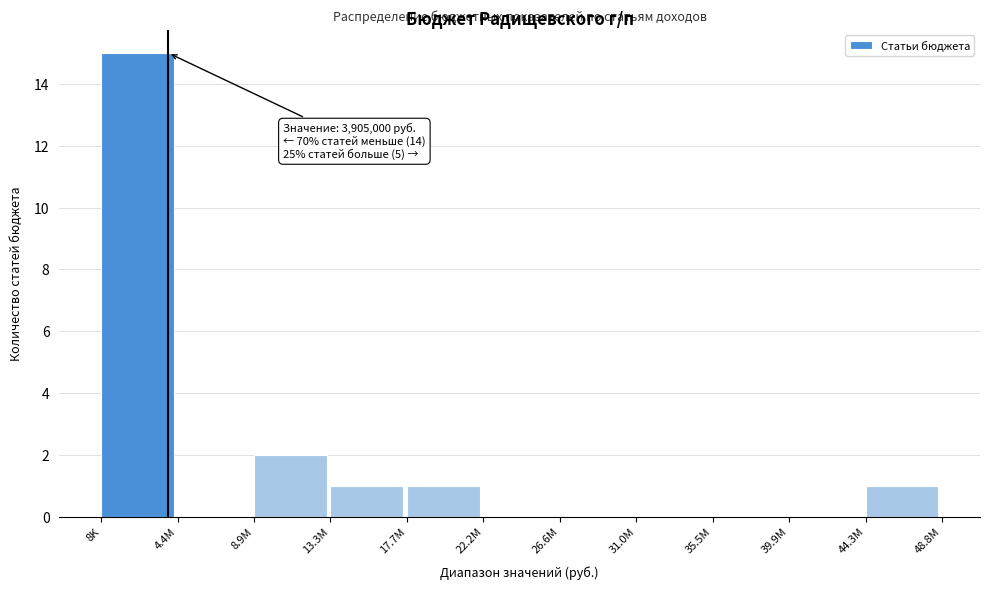

Reading left to right, what are all the values shown in this chart?

8K=15	4.4M=0	8.9M=2	13.3M=1	17.7M=1	22.2M=0	26.6M=0	31.0M=0	35.5M=0	39.9M=0	44.3M=1